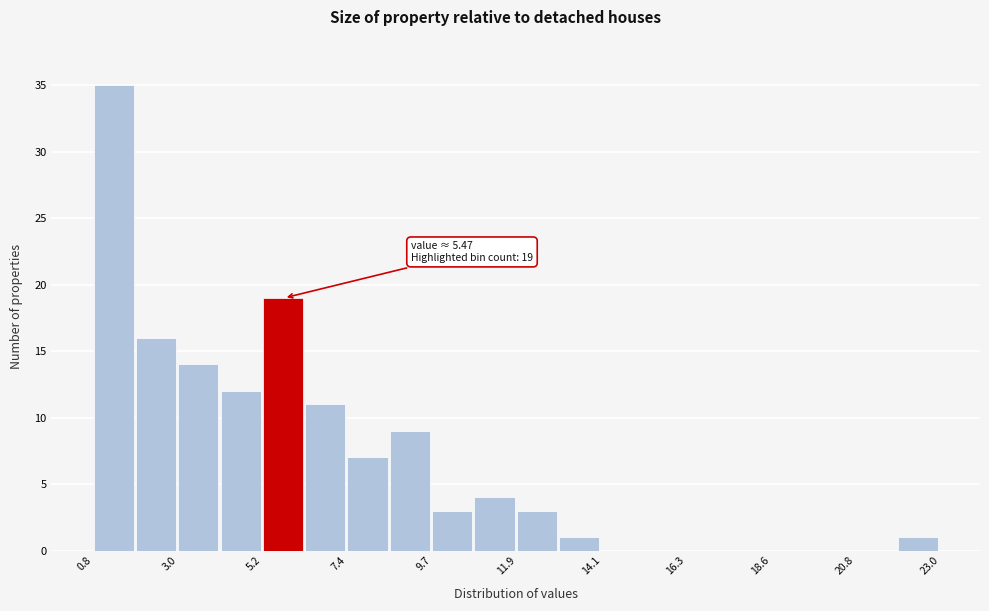

Around what value on the x-axis is the tallest bar? Give the approximate position of its centre, as read against the axis.

1.5